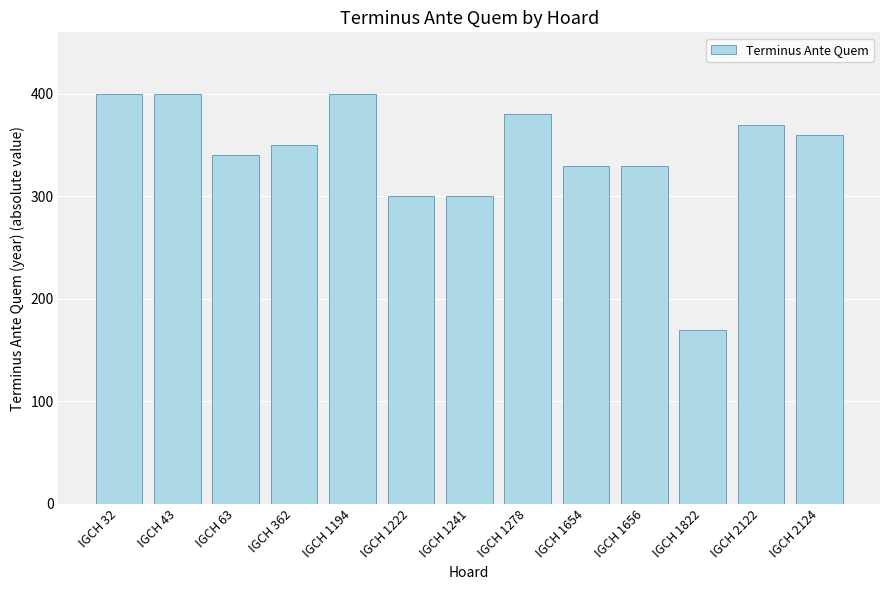

Reading right to left, list all the values displayed in this chart.

IGCH 2124=360	IGCH 2122=370	IGCH 1822=170	IGCH 1656=330	IGCH 1654=330	IGCH 1278=380	IGCH 1241=300	IGCH 1222=300	IGCH 1194=400	IGCH 362=350	IGCH 63=340	IGCH 43=400	IGCH 32=400